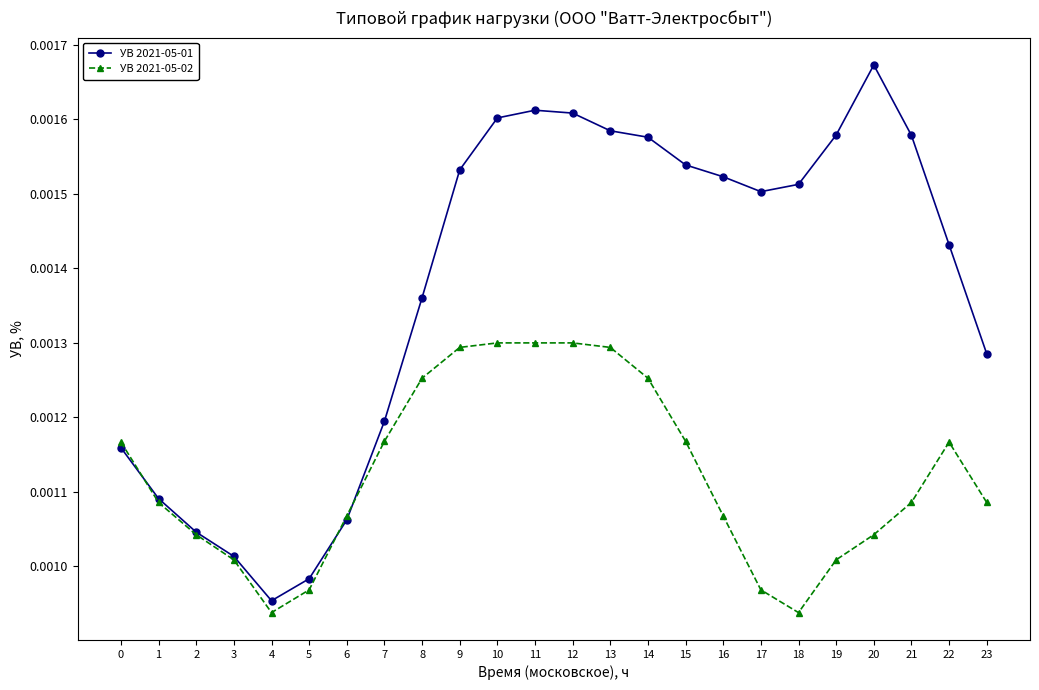

What are all the series names shown in the legend?

УВ 2021-05-01, УВ 2021-05-02